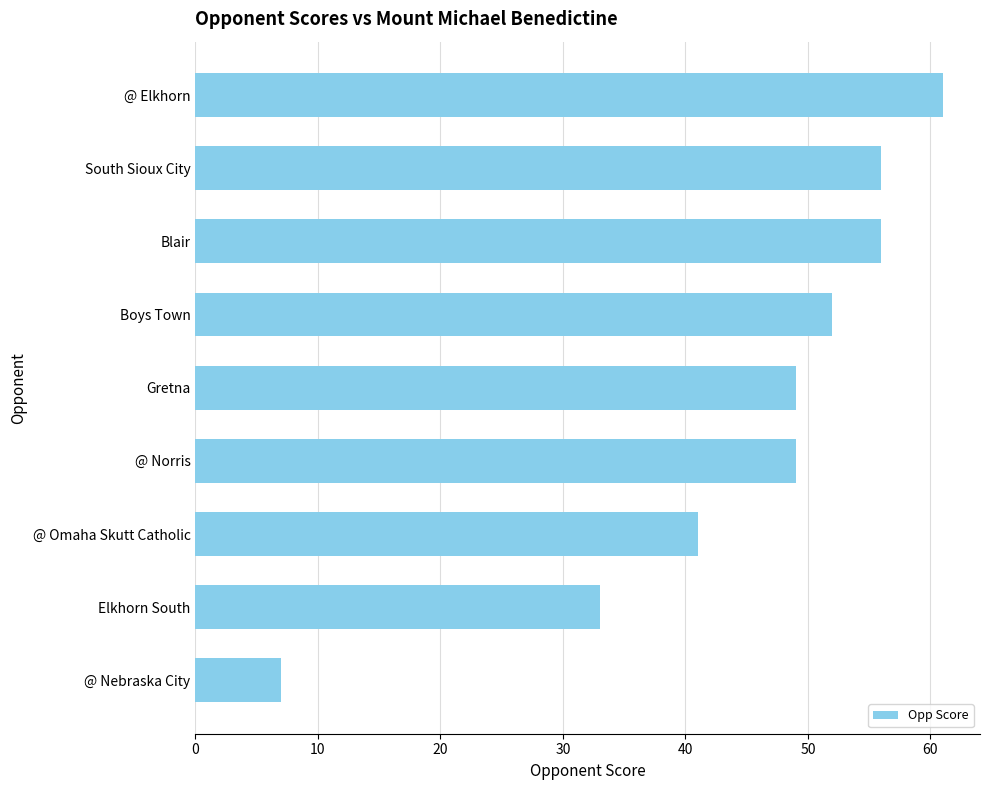

What is the sum of all values?

404